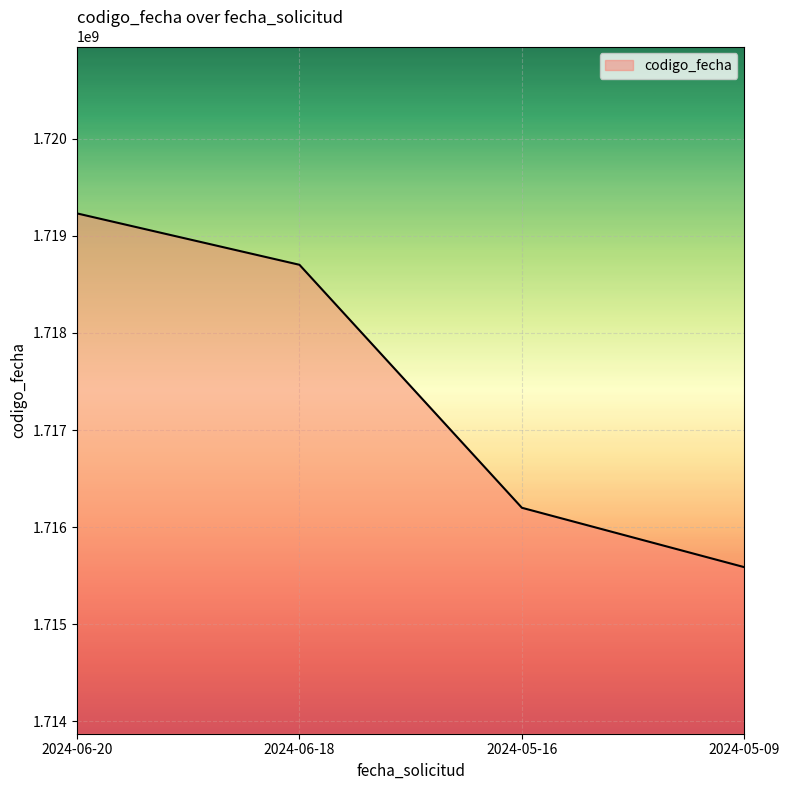

At which label is the value closest to 1717409757?

2024-05-16